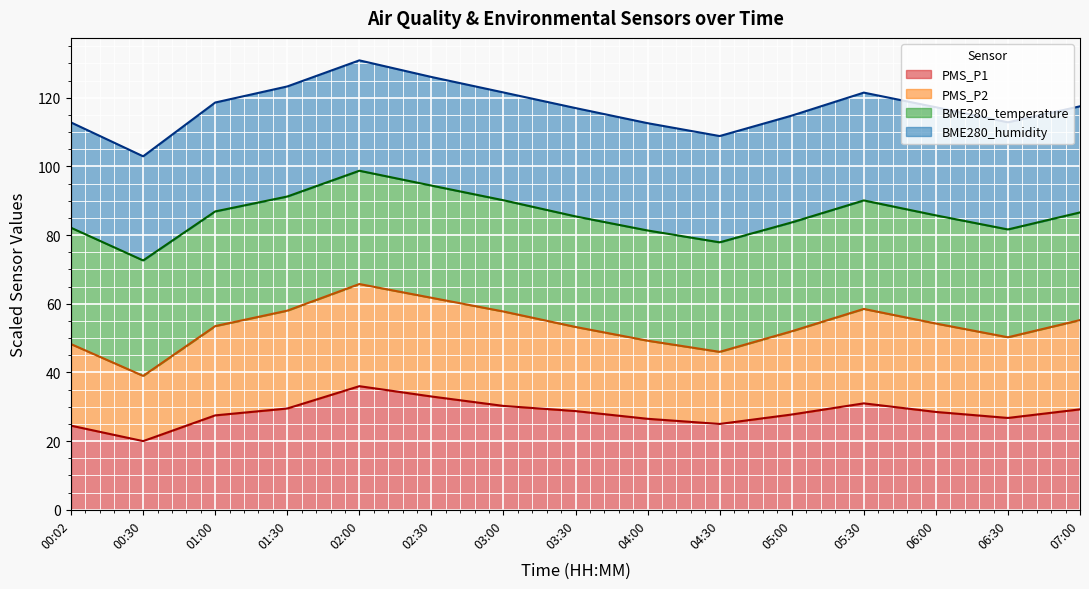

What is the sum of the PMS_P1 values at 01:30 and 04:30?

54.5